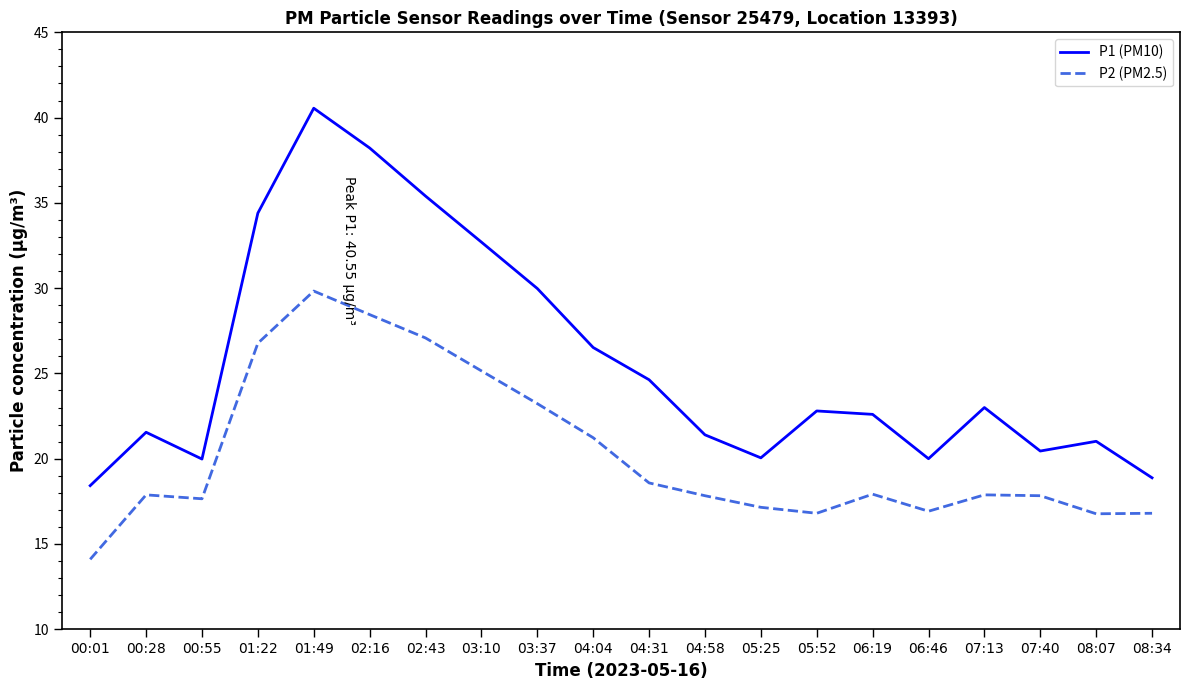

At which label is P1 (PM10) closest to 29?

03:37